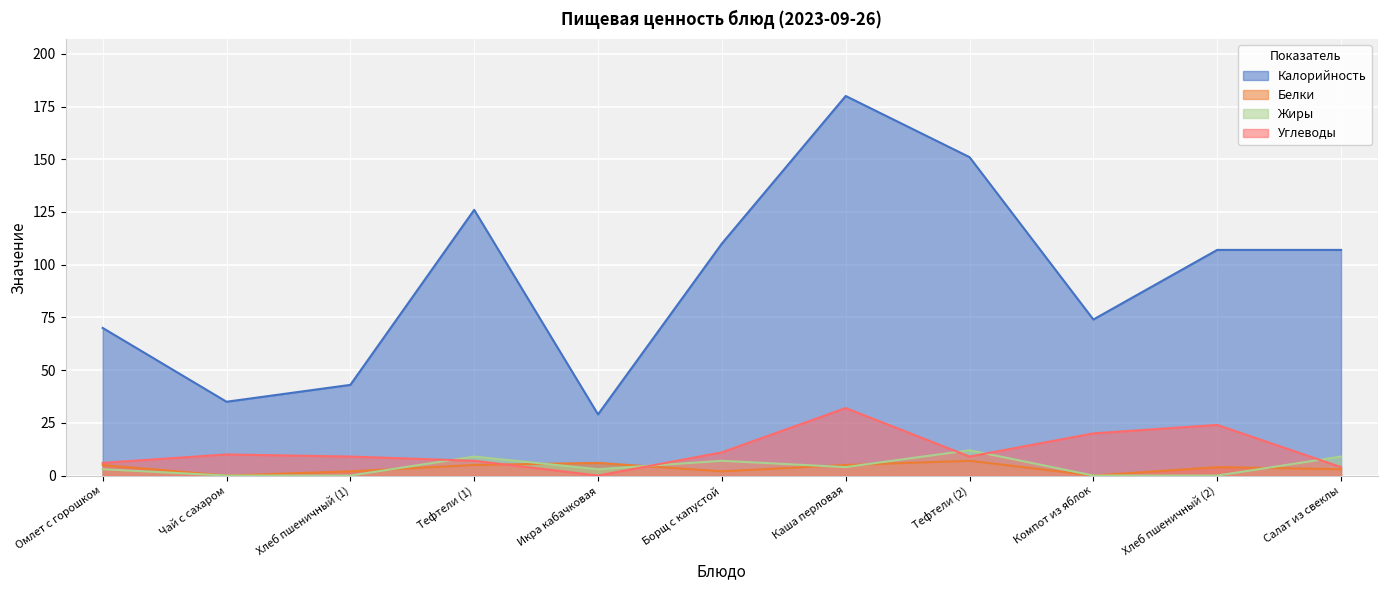

At which category does the chart reach its peak across all series?

Каша перловая